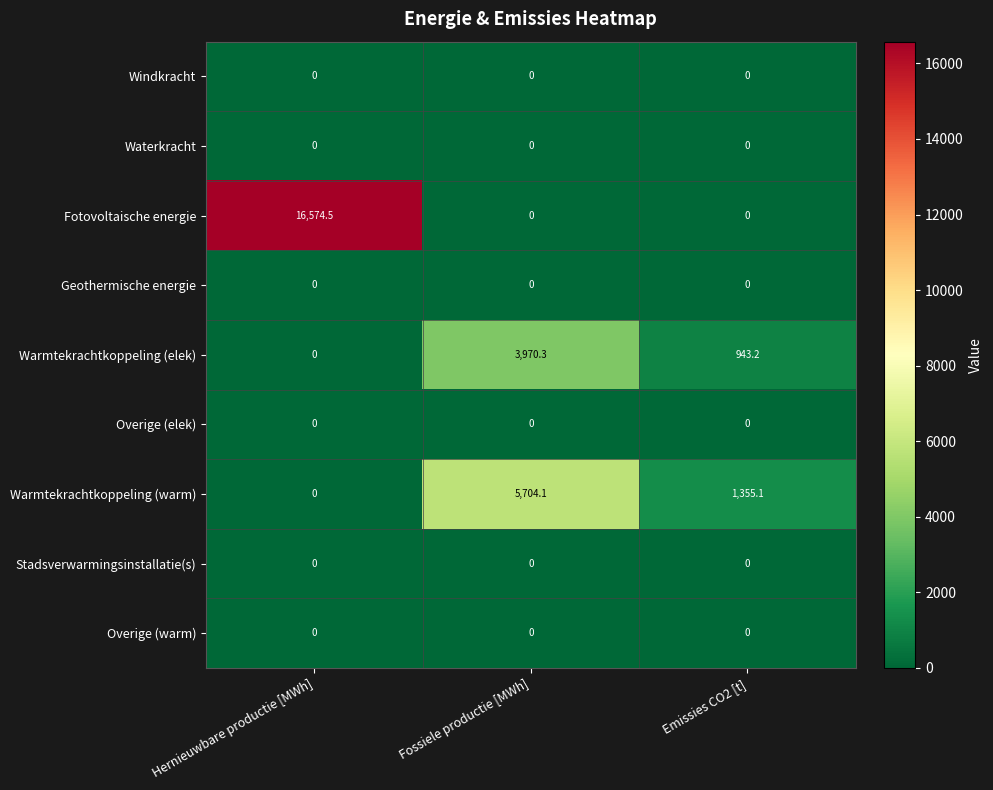

True or false: Stadsverwarmingsinstallatie(s) has a value of 0.0 at Hernieuwbare productie [MWh].

True